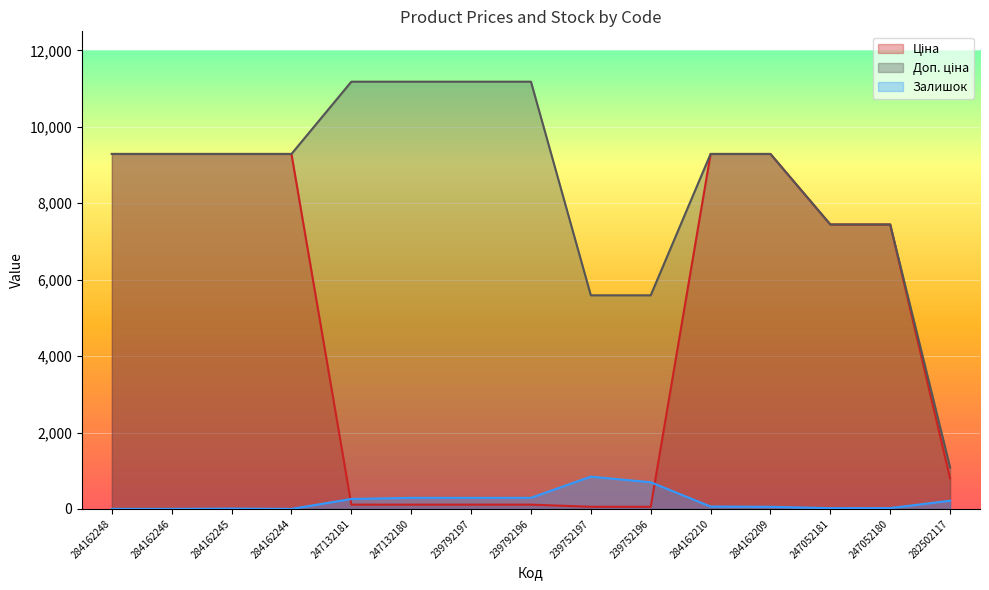

Reading right to left, transcribe all the data shown in this chart.

Ціна: 802.1	7444.6	7444.6	9290.5	9290.5	55.9	55.9	111.8	111.8	111.8	111.8	9290.5	9290.5	9290.5	9290.5
Доп. ціна: 1087.0	7444.6	7444.6	9290.5	9290.5	5591.0	5591.0	11182.0	11182.0	11182.0	11182.0	9290.5	9290.5	9290.5	9290.5
Залишок: 215.0	21.0	20.0	55.0	62.0	698.0	845.0	290.0	289.0	290.0	260.0	0.0	8.0	0.0	0.0